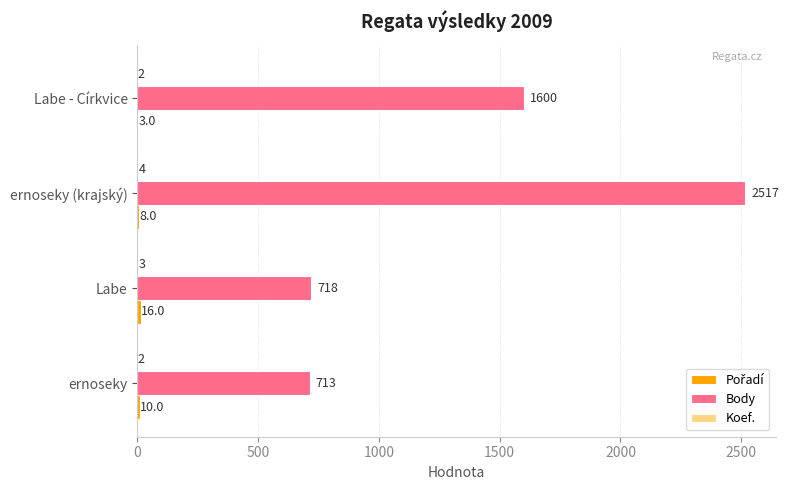

At which label is Body closest to 1615?

Labe - Církvice